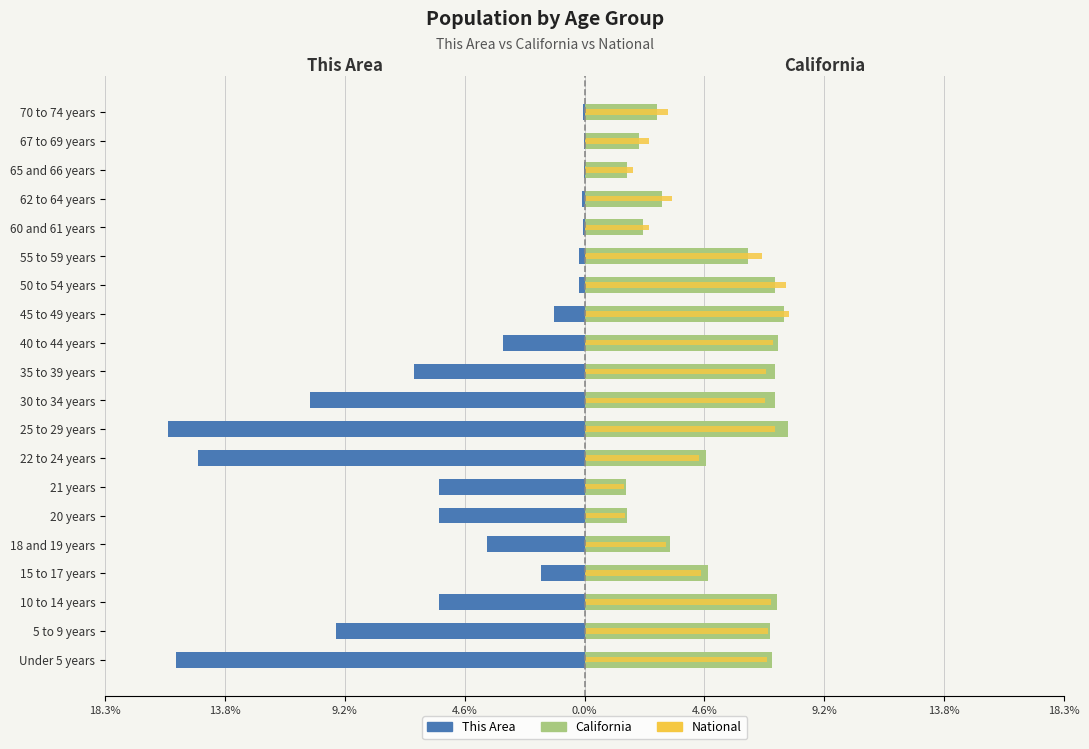

Which series changed the most between 20 years and 67 to 69 years?

This Area